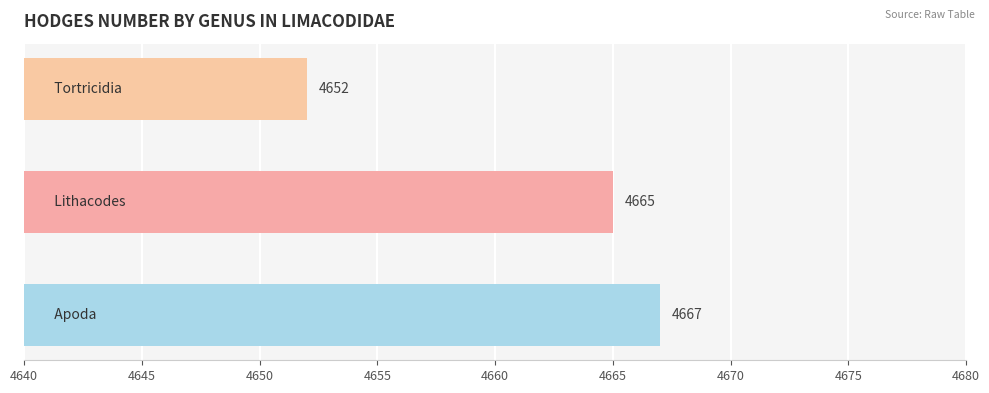

What is the sum of all values?

13984